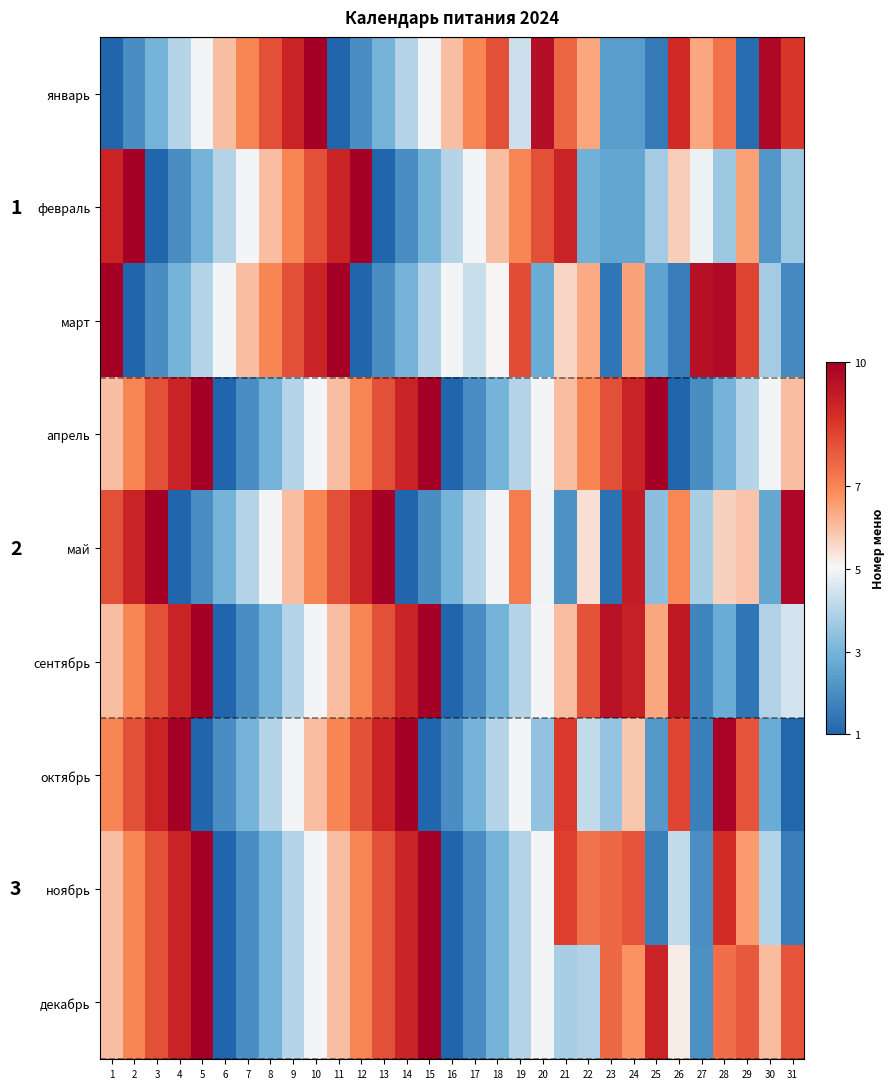

List the series in order of their peak value, highest first.

январь, февраль, март, апрель, май, сентябрь, октябрь, ноябрь, декабрь